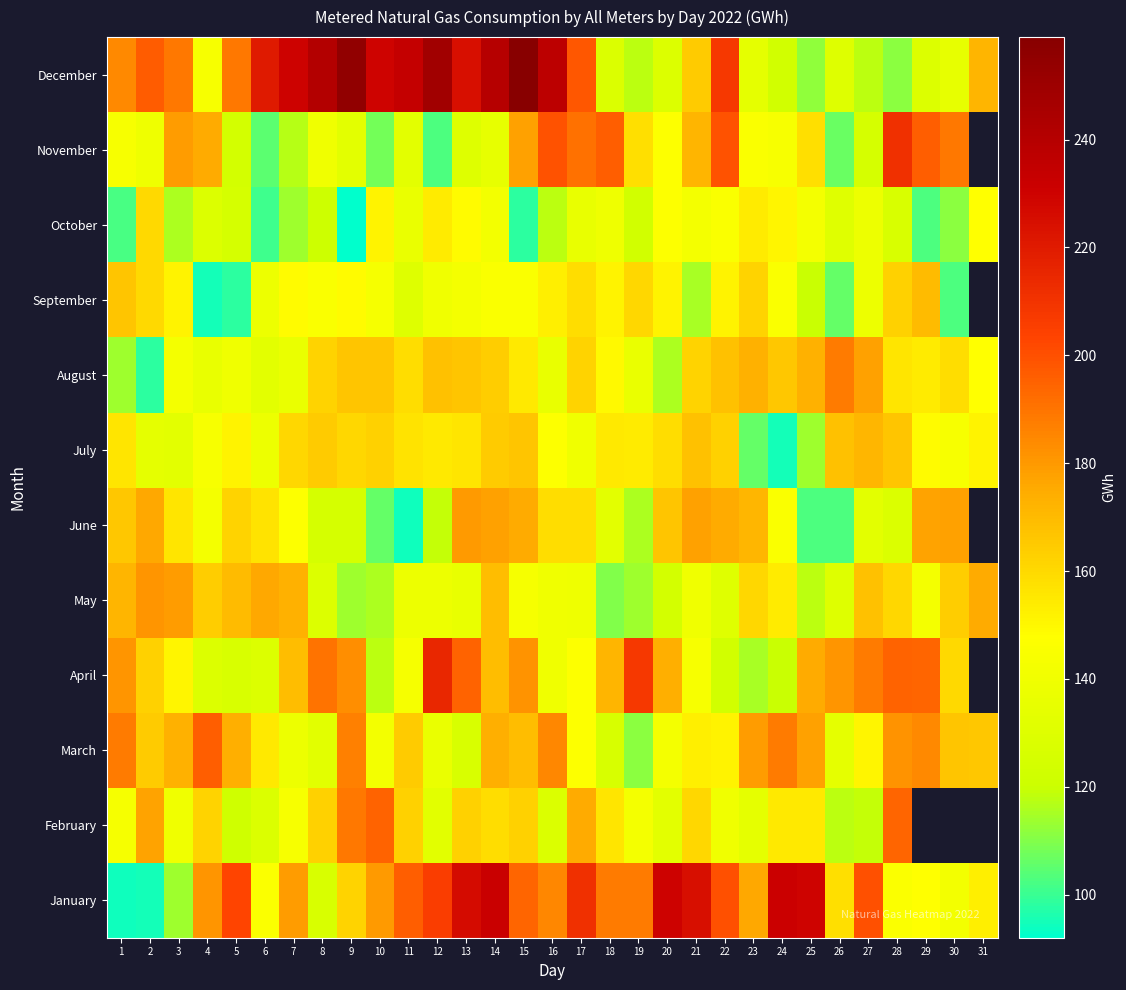

At which category is the sum across all series the highest?

14